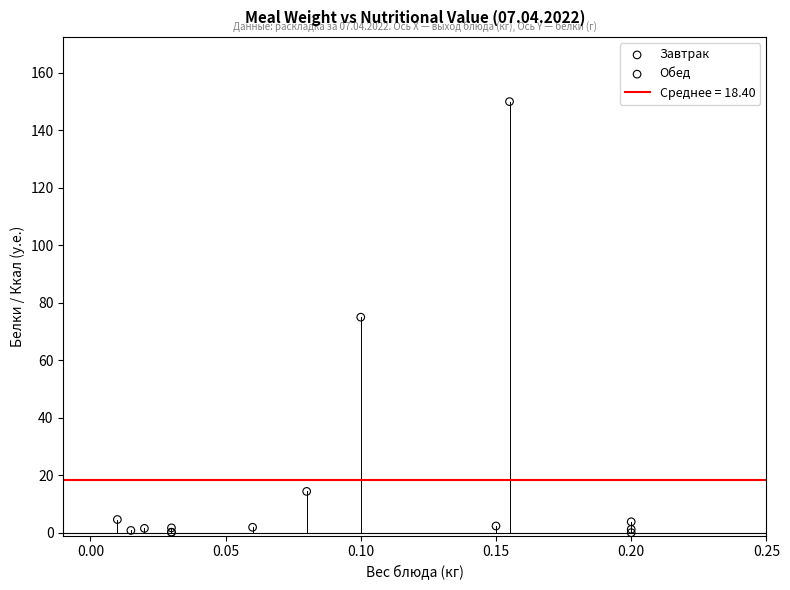

Which series contains the highest Y value?

Завтрак